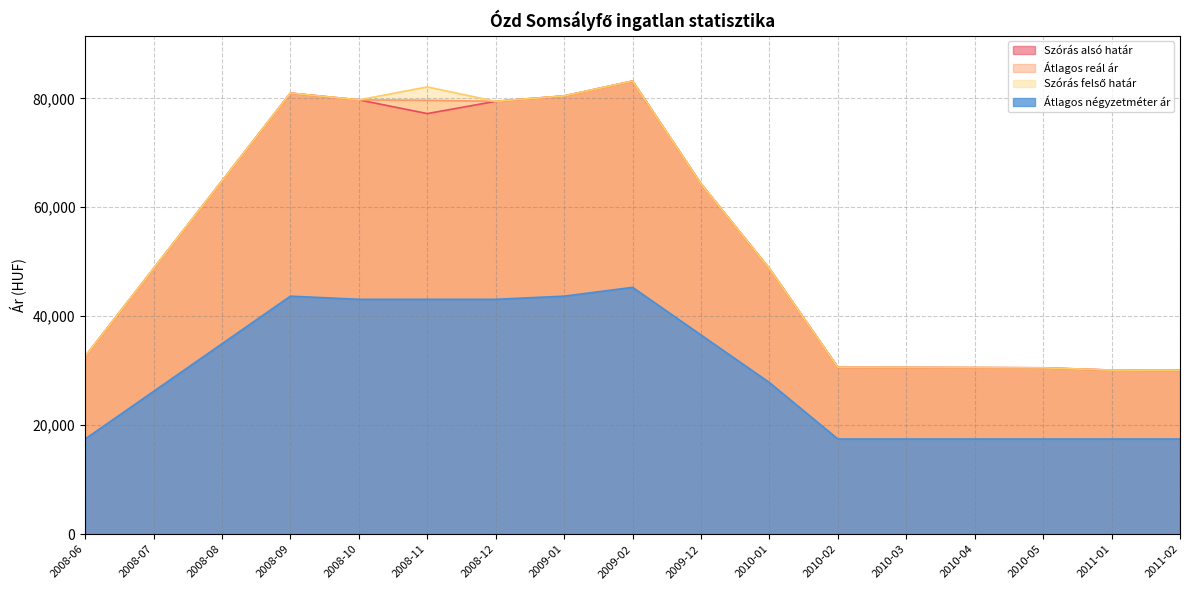

At which category is the sum across all series the highest?

2009-02